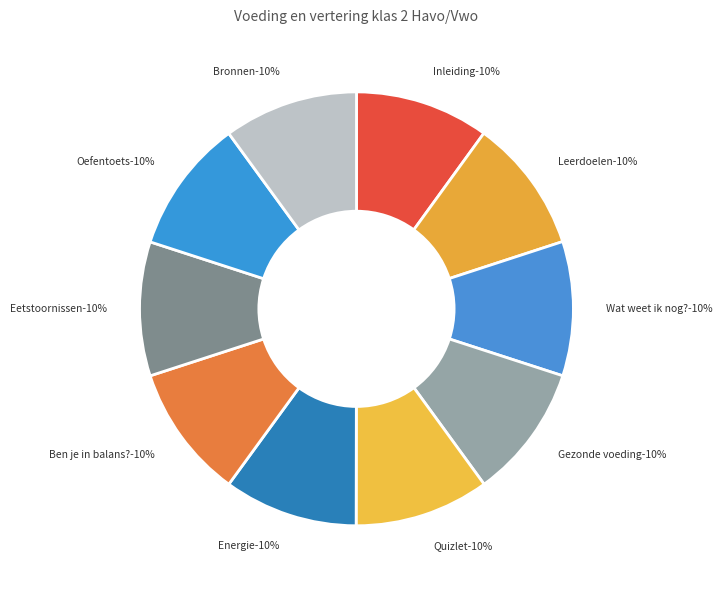

How many slices are in this pie chart?

10